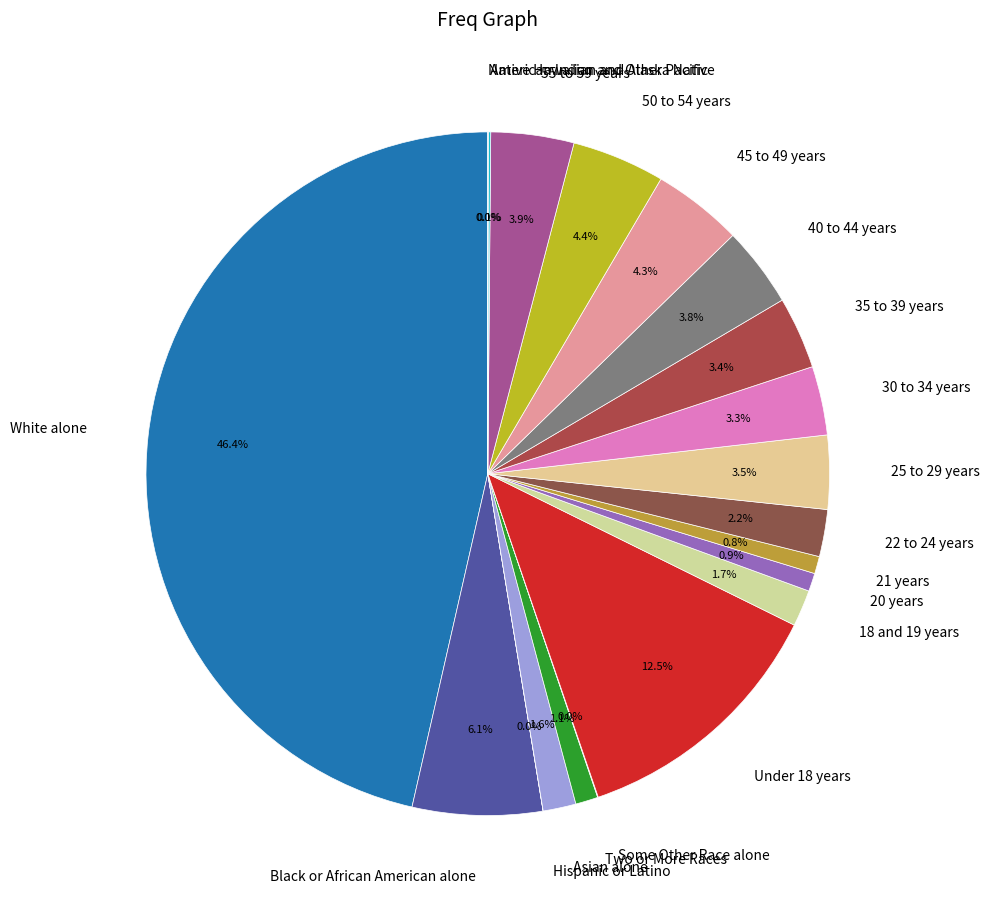

What percentage do 21 years and Under 18 years together represent?

13.3%